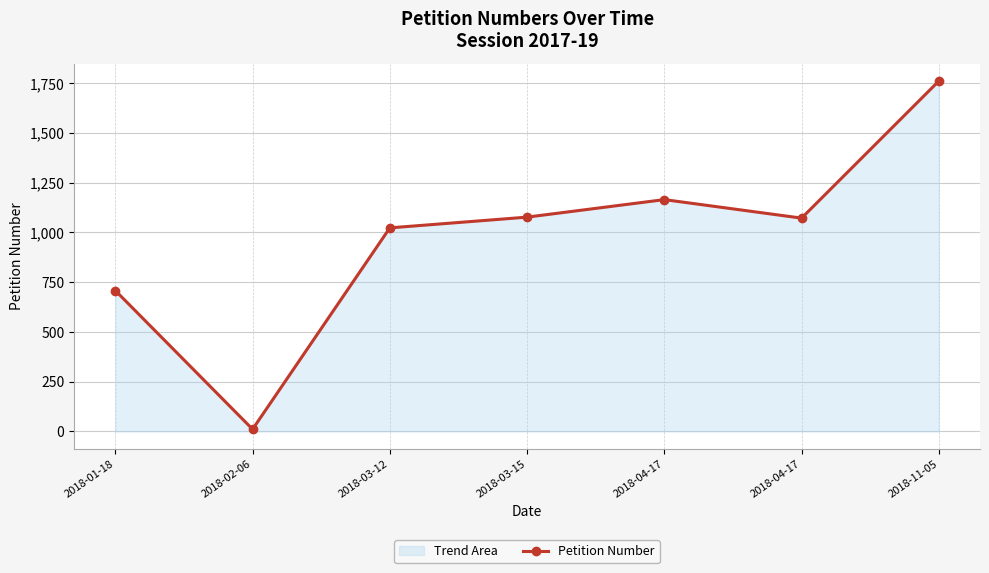

What is the sum of all values?

6817